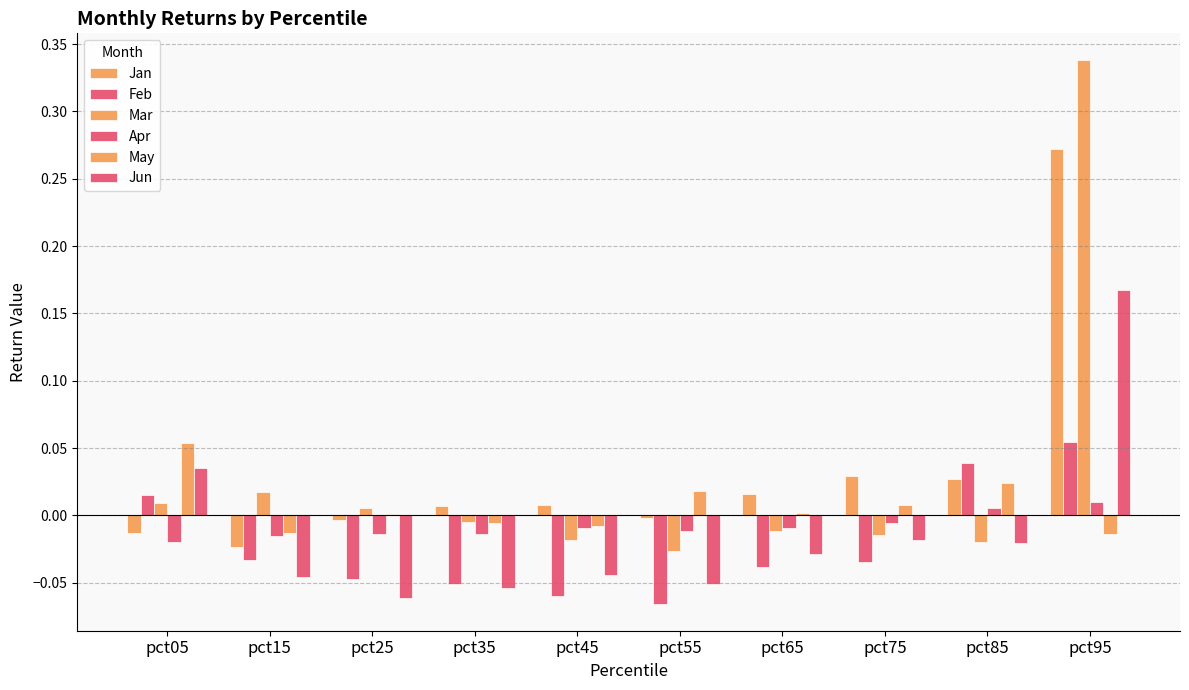

Which series changed the most between pct35 and pct85?

Feb